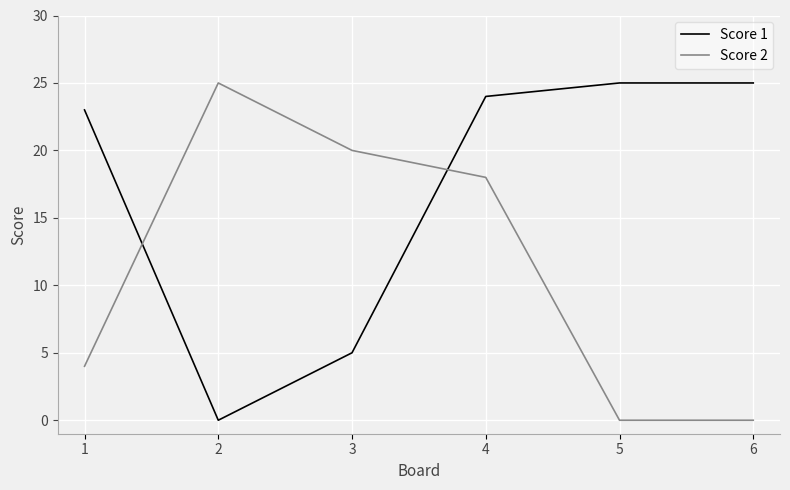

What is the difference between the highest and lowest values at 2?

25